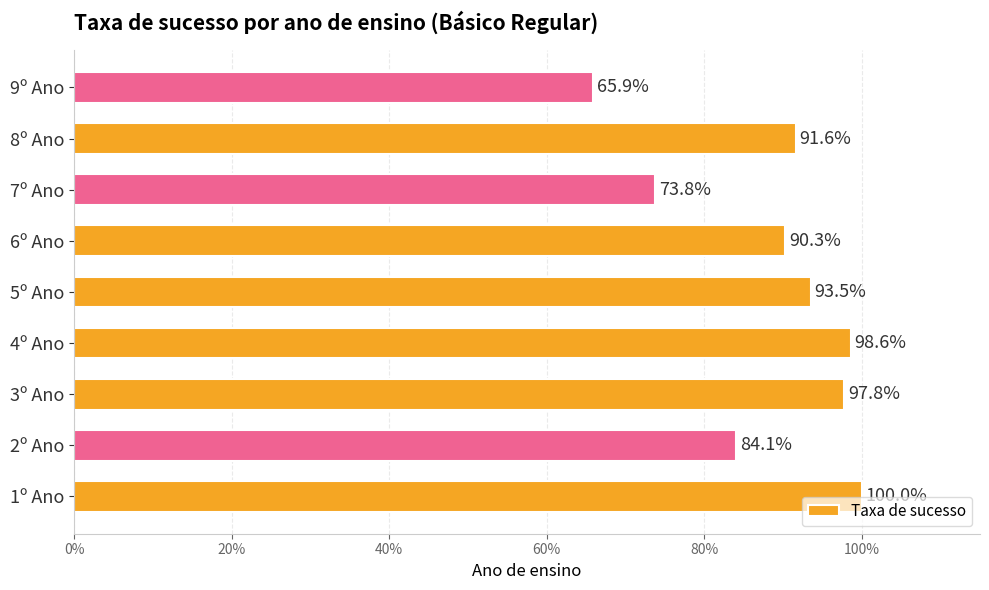

What is the minimum value shown in the chart?

65.9